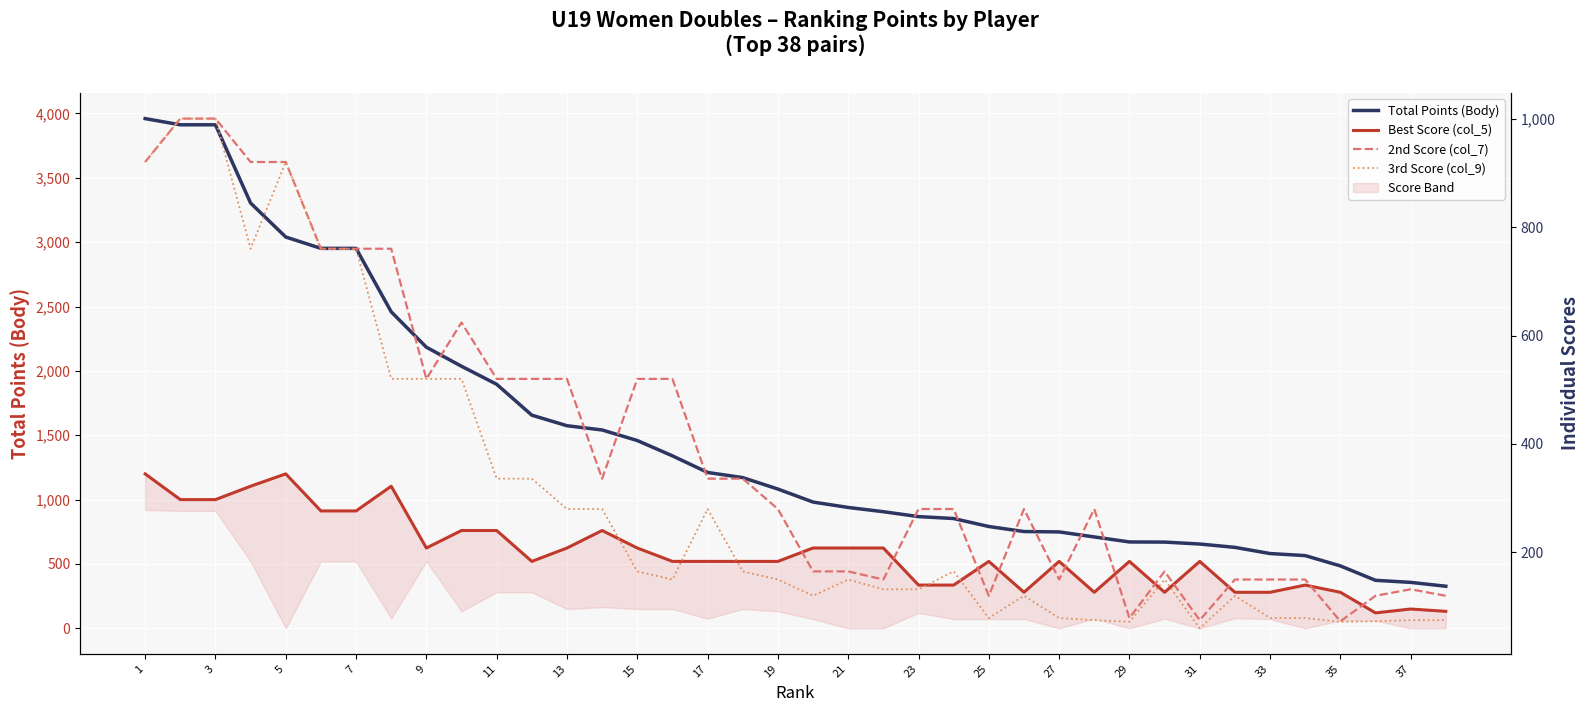

At which category is the sum across all series the highest?

1